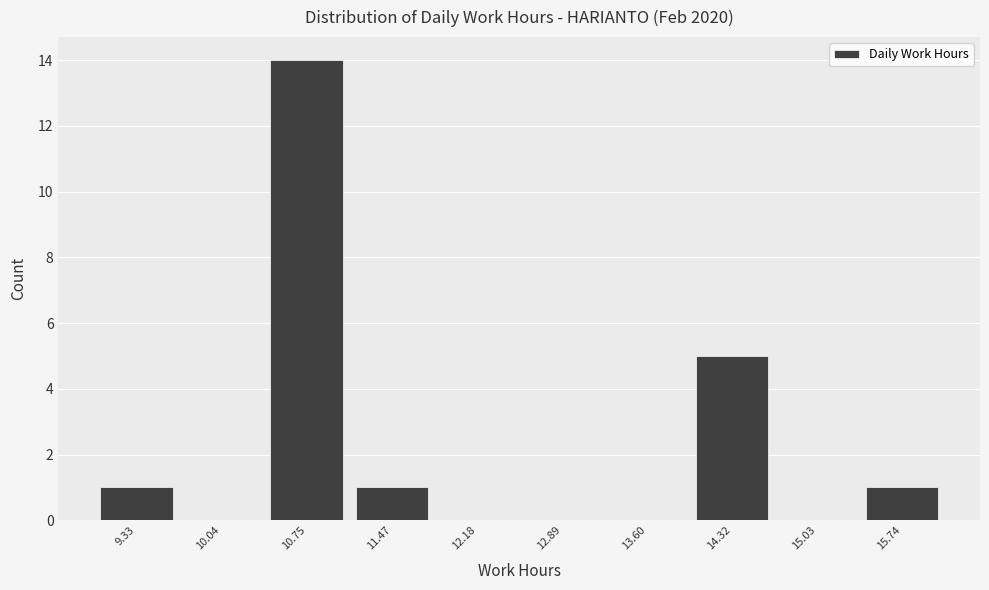

Reading left to right, transcribe this chart: for each bar, give the range it covers on the x-axis and its height. Neither the bar edges nor the heights are printed on the chart, so give them approximately, as read against the axes.

9.0 to 9.7: 1
9.7 to 10.4: 0
10.4 to 11.1: 14
11.1 to 11.8: 1
11.8 to 12.5: 0
12.5 to 13.2: 0
13.2 to 14.0: 0
14.0 to 14.7: 5
14.7 to 15.4: 0
15.4 to 16.1: 1